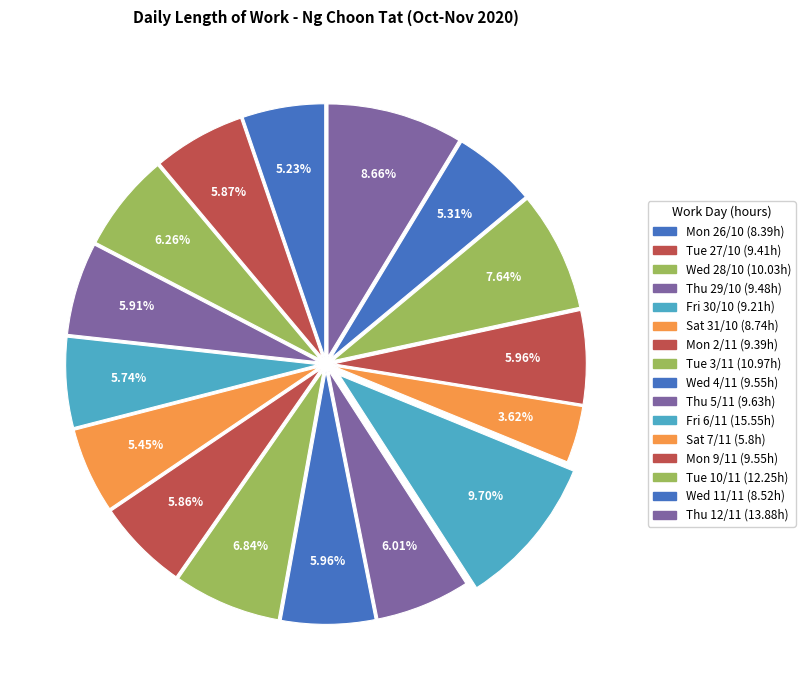

Combined, do Mon 26/10 and Tue 27/10 account for over 50%?

No